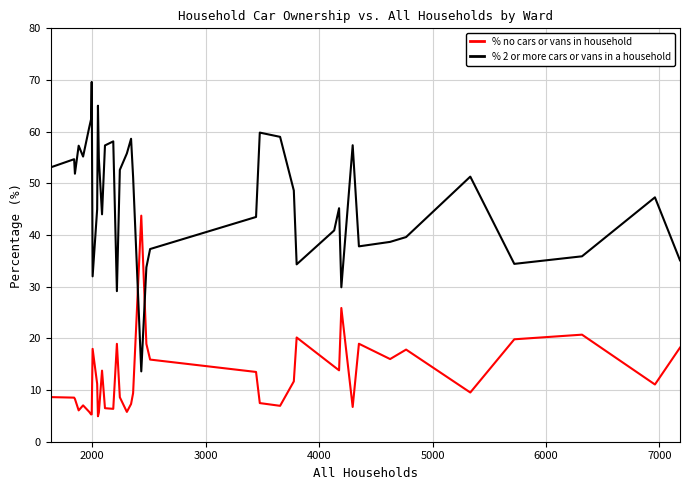

Which series ends up on top after the final intersection of % 2 or more cars or vans in a household and % no cars or vans in household?

% 2 or more cars or vans in a household